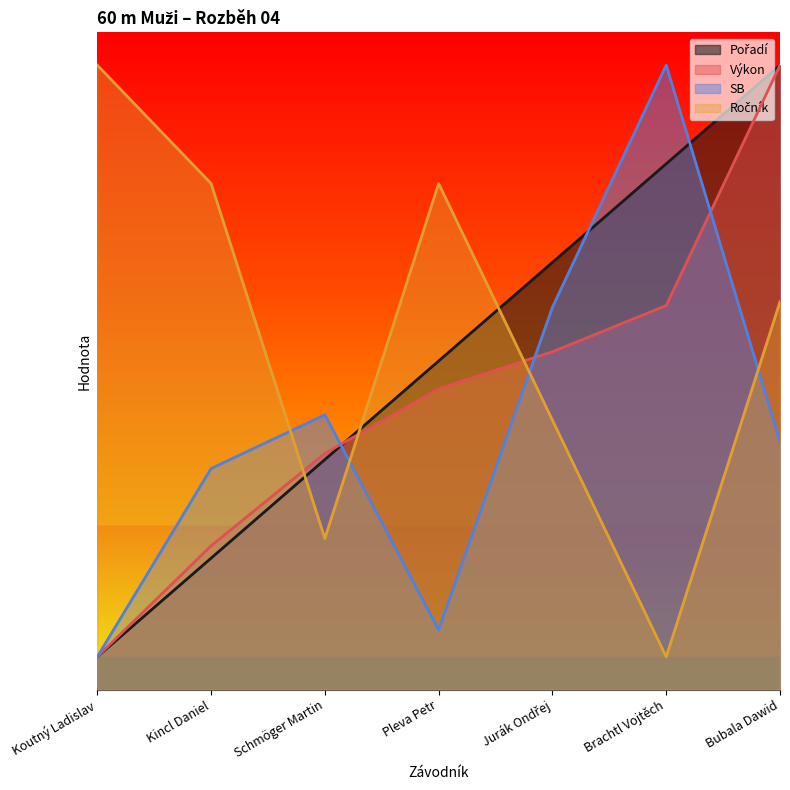

What is the approximate value of Výkon at Koutný Ladislav?

0.5